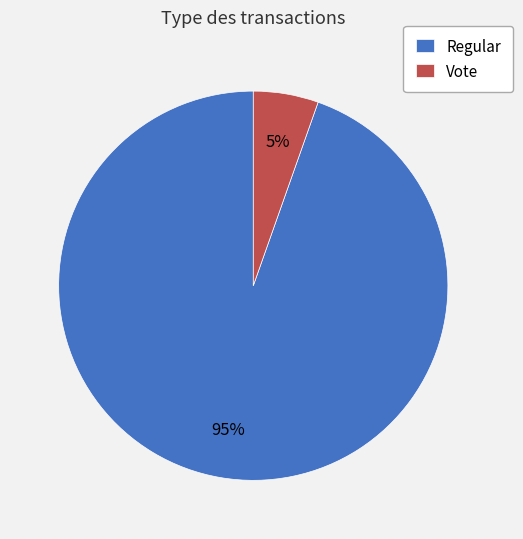

Which slice is the largest?

Regular